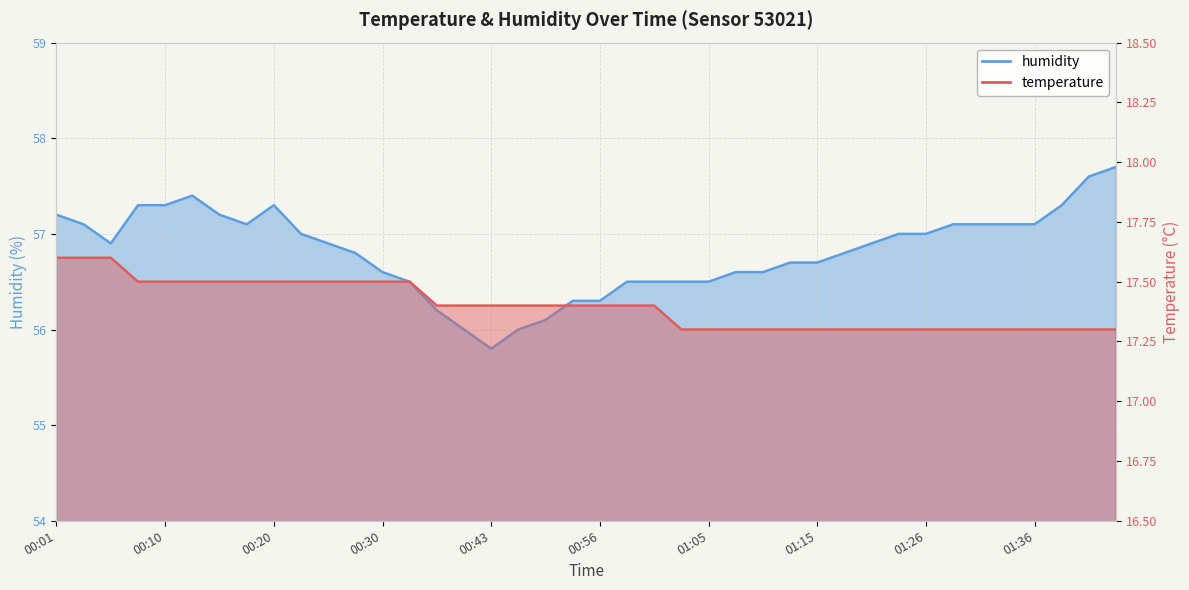

What is the difference between the temperature values at 01:00 and 01:31?

0.1